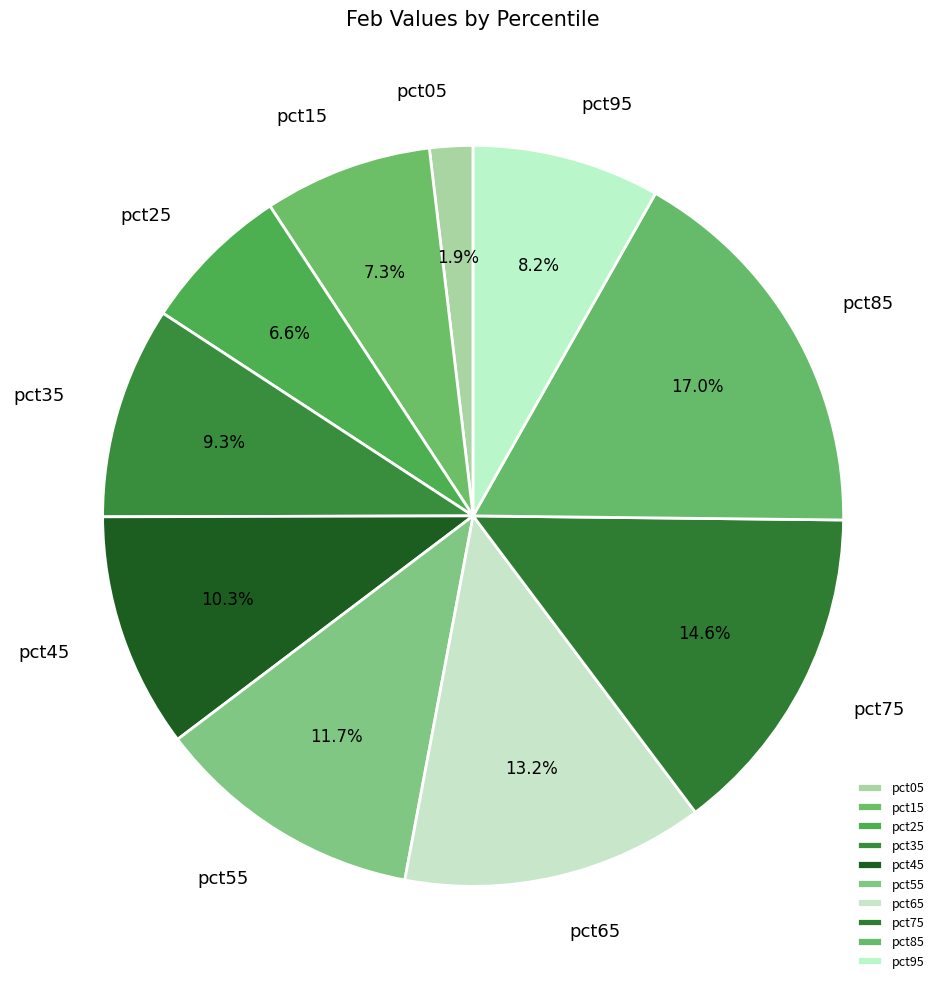

What percentage is the pct45 slice, to the nearest percent?

10%